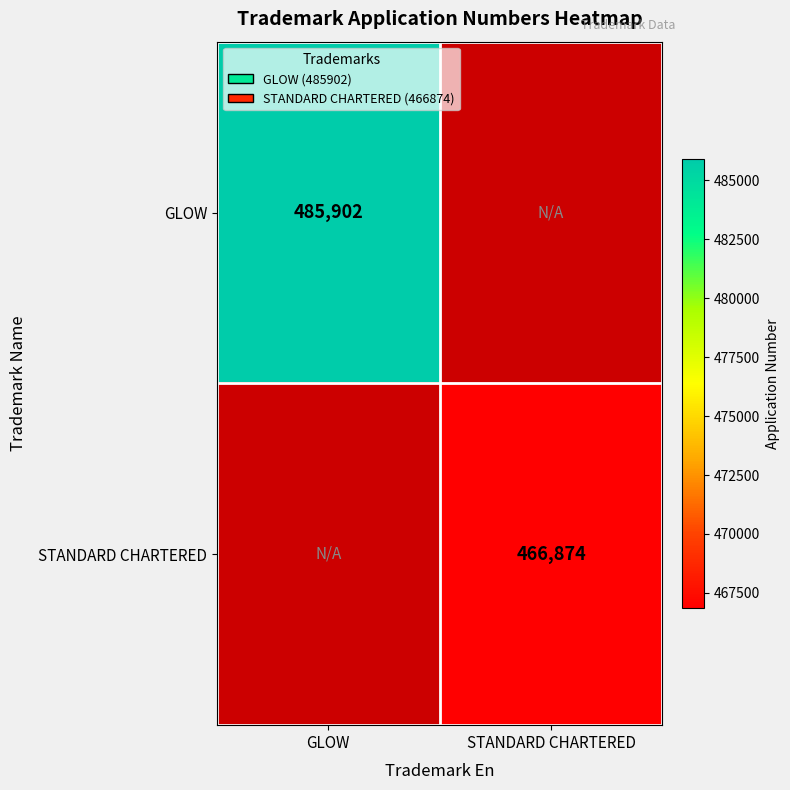

Count the number of data series in this chart.

2